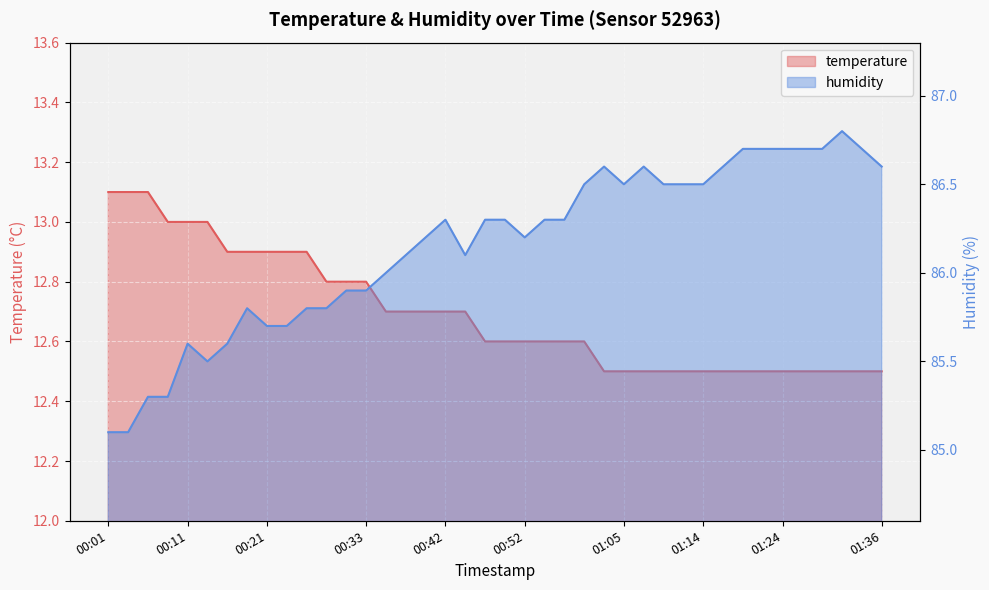

How many categories are shown in the chart?

40